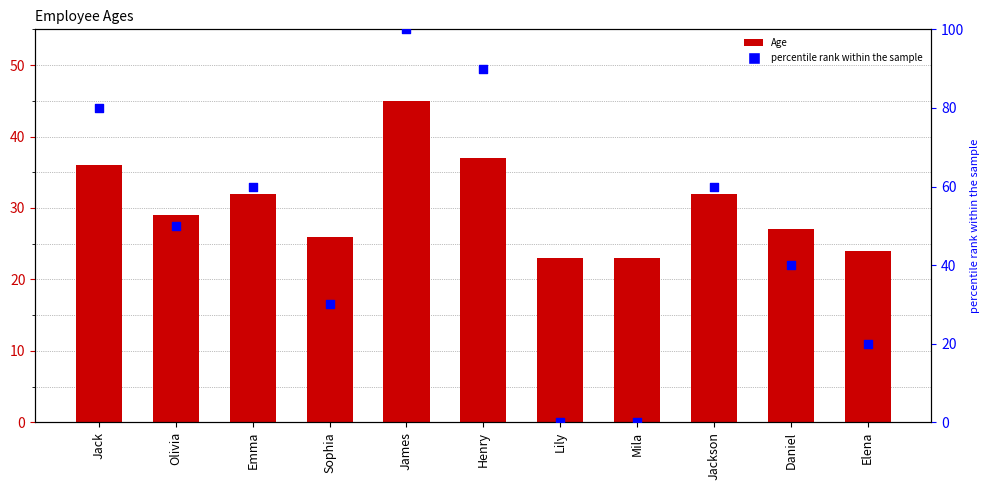

Is the value of percentile rank within the sample at Elena greater than the value of Age at Jack?

No